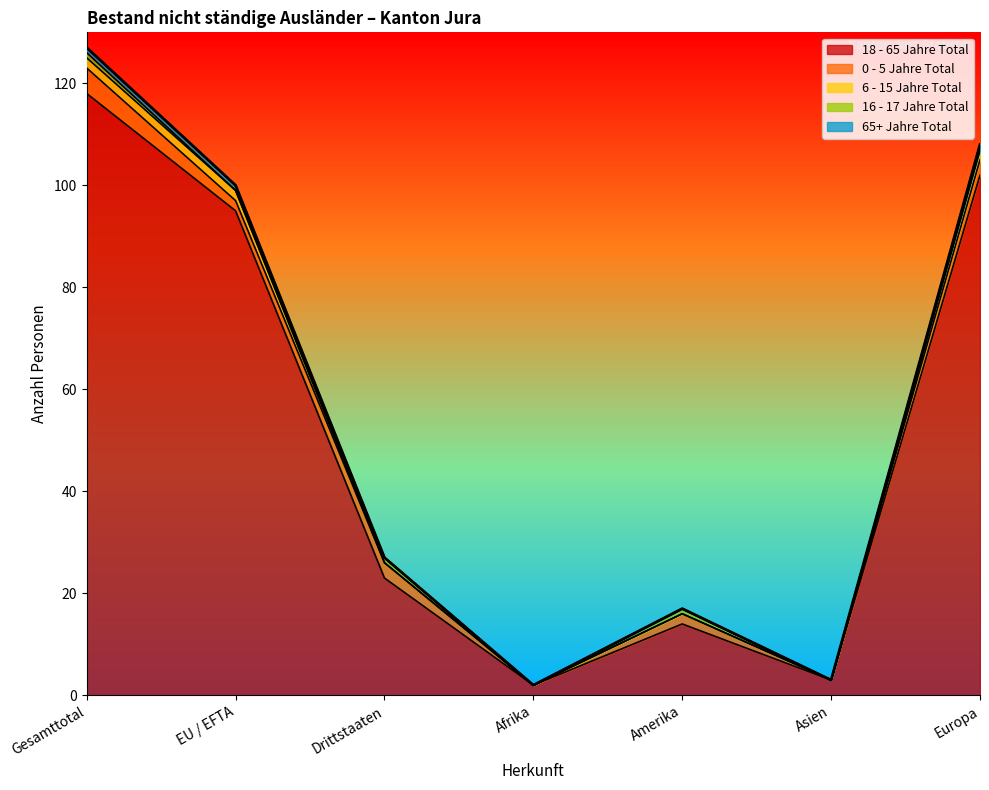

What is the difference between the maximum and minimum values in the 18 - 65 Jahre Total series?

116